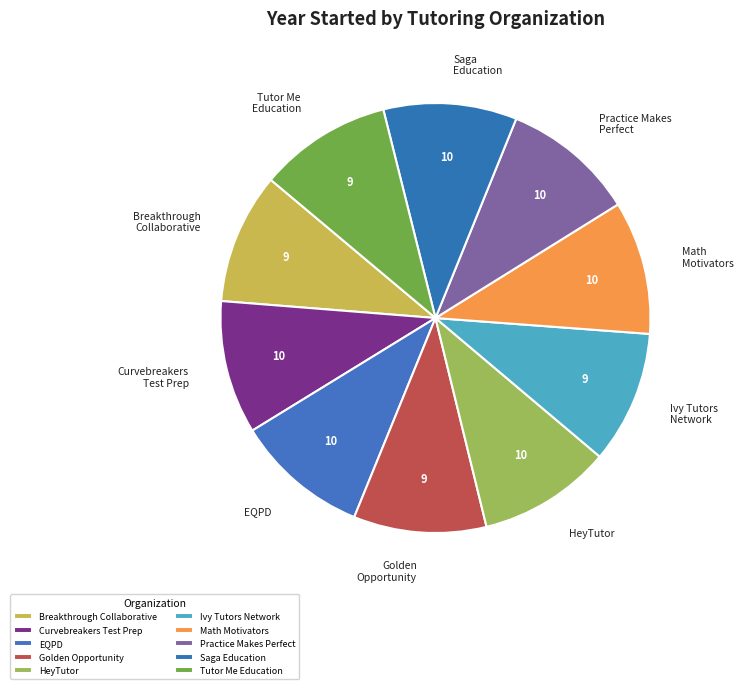

Is it true that Curvebreakers Test Prep is 10% of the pie?

True